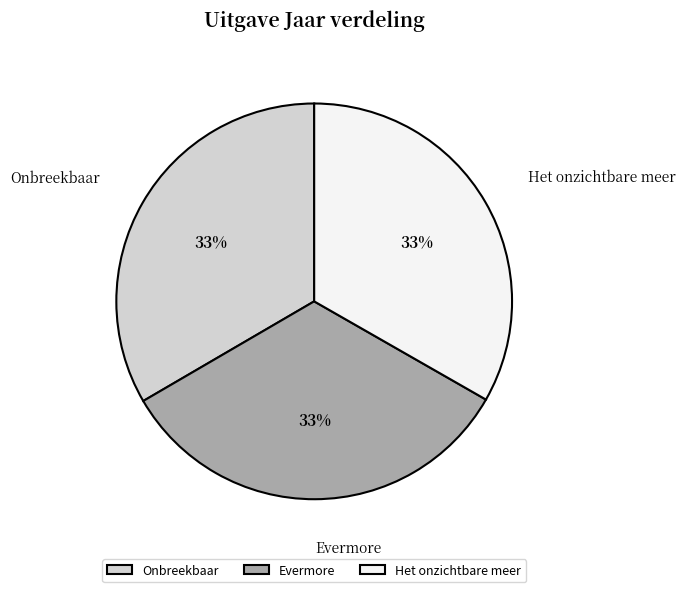

Is it true that Het onzichtbare meer is 20% of the pie?

False